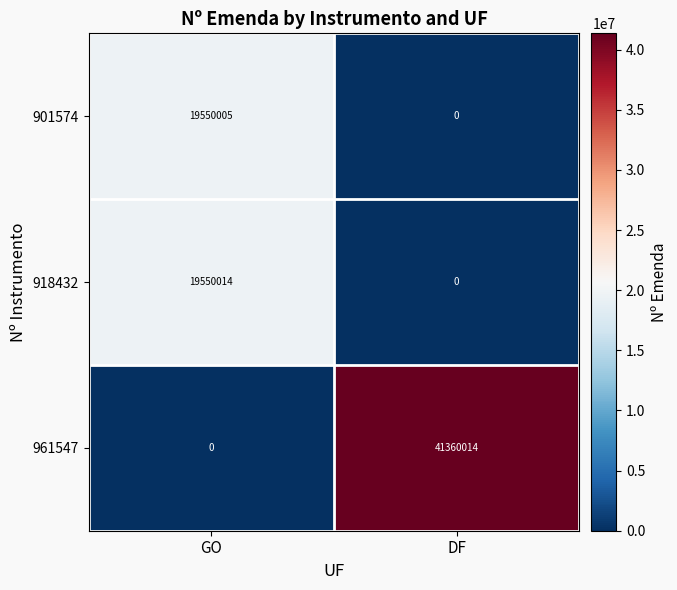

What value does the 901574 series have at GO?

19550005